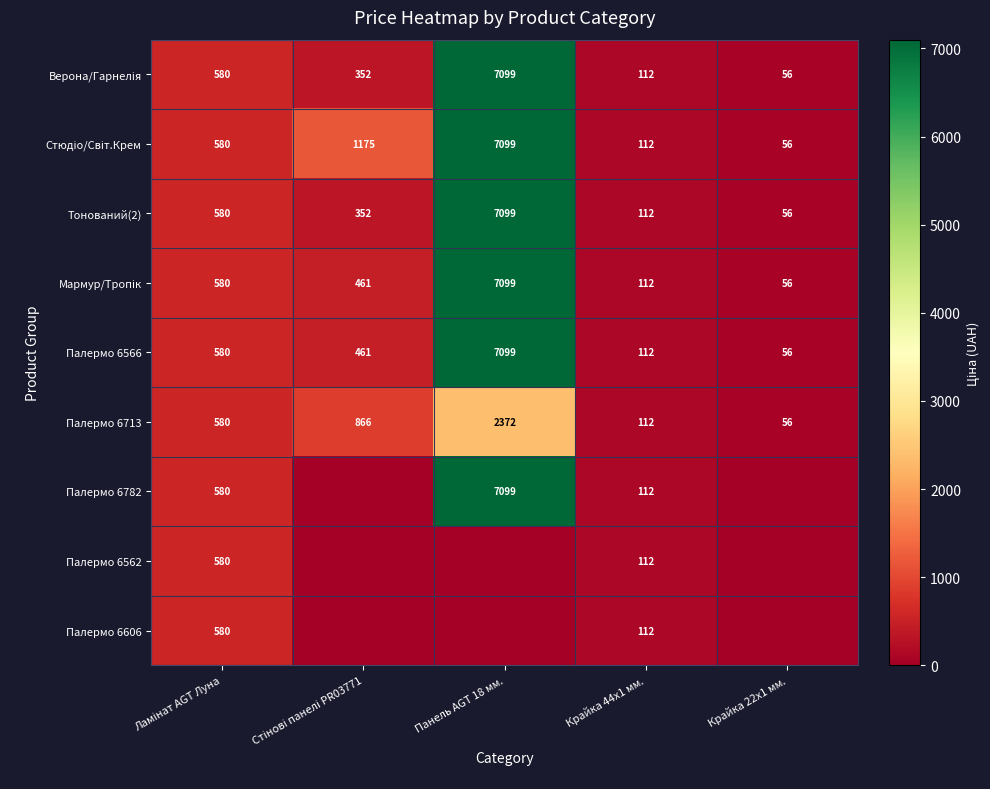

Is it true that Палермо 6566 equals 46 at Крайка 44x1 мм.?

False